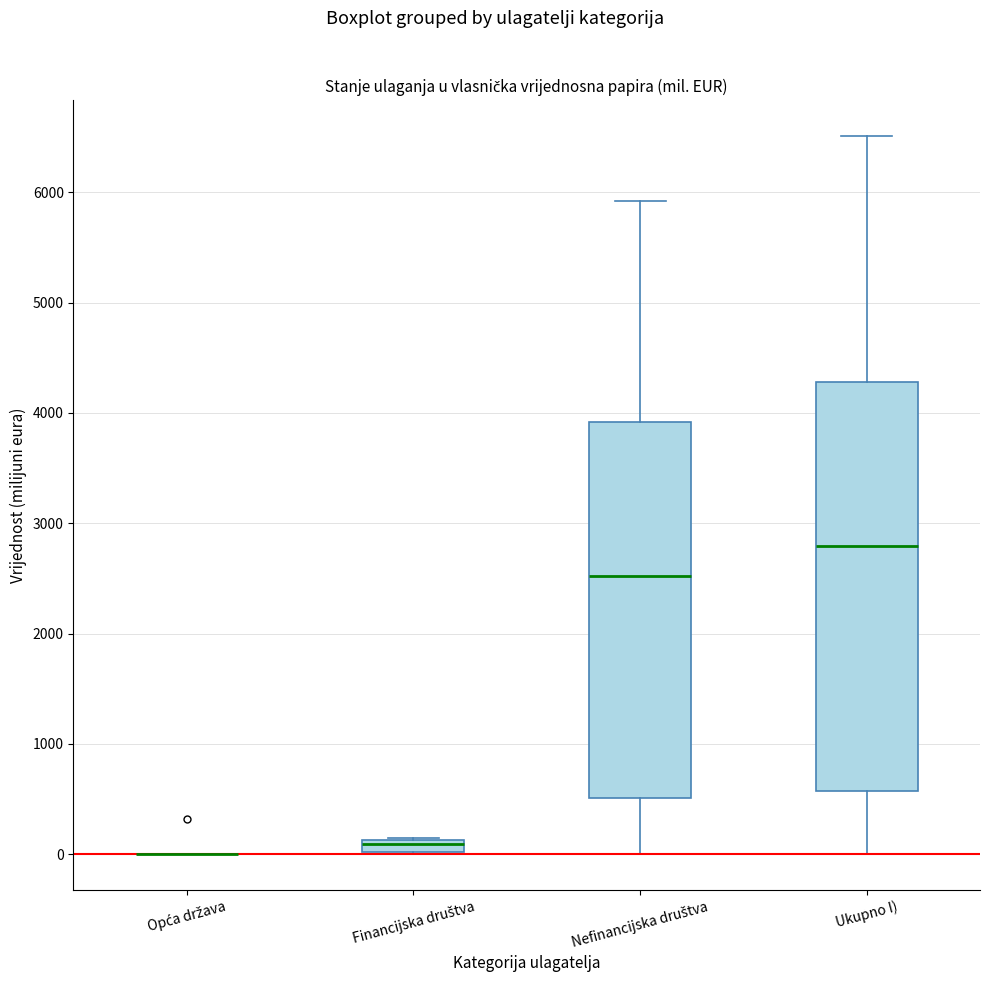

Where does the lower whisker of the box for Ukupno I) end on the y-axis? The values are not printed on the chart, so give them approximately, as read against the axis.

0